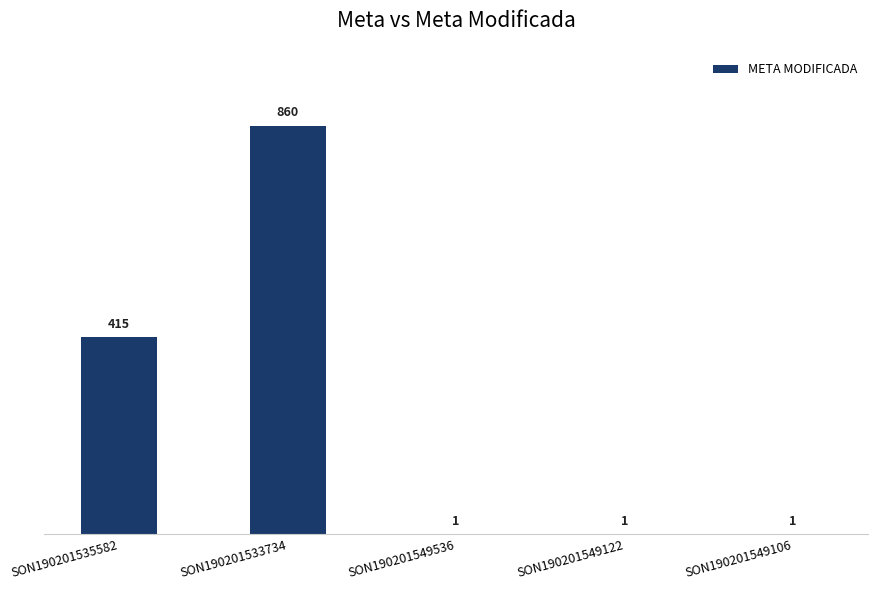

Is it true that the value at SON190201533734 is 860?

True